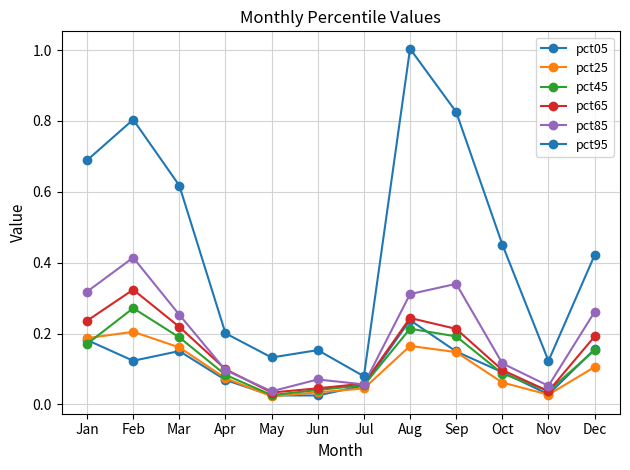

How many lines are shown in the chart?

6